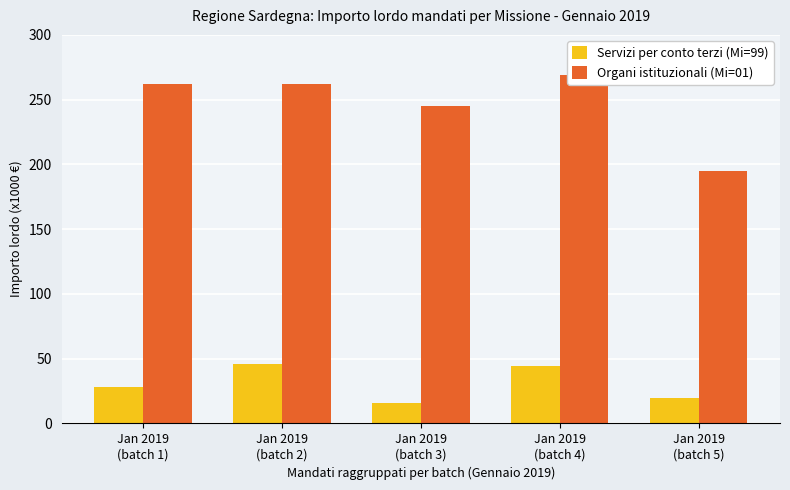

Which category has the highest value in the Servizi per conto terzi (Mi=99) series?

Jan 2019
(batch 2)